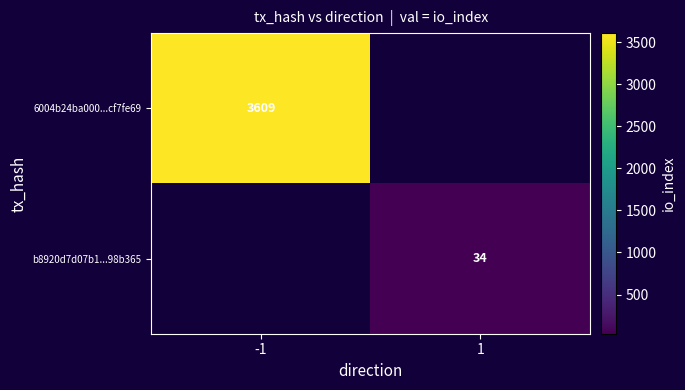

True or false: b8920d7d07b1...98b365 has a value of 34 at 1.

True